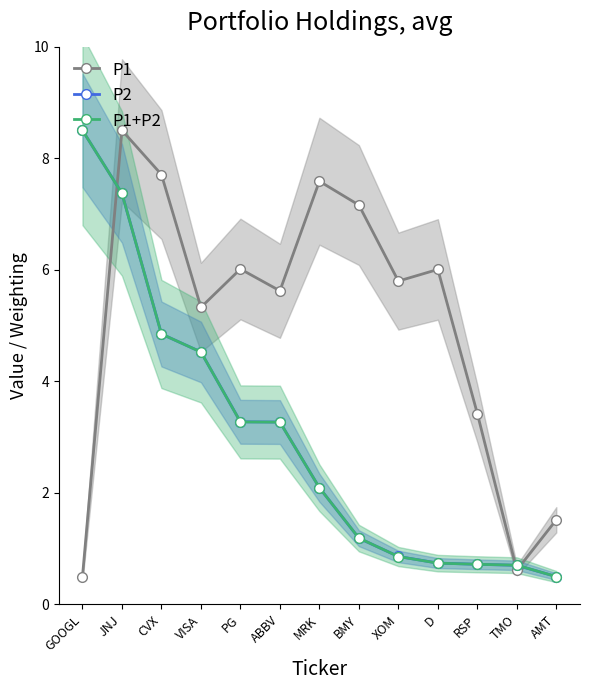

What is the sum of all P1+P2 values?

38.6